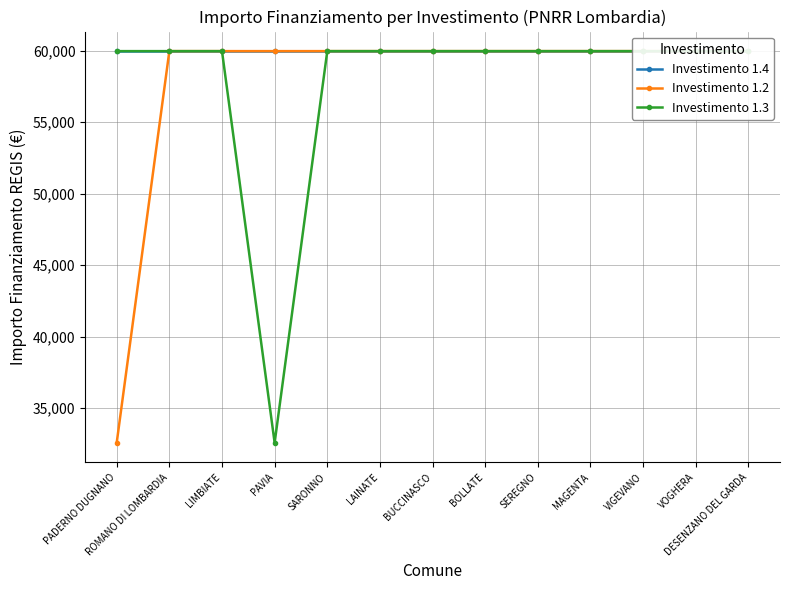

What is the approximate value of Investimento 1.2 at LIMBIATE?

59966